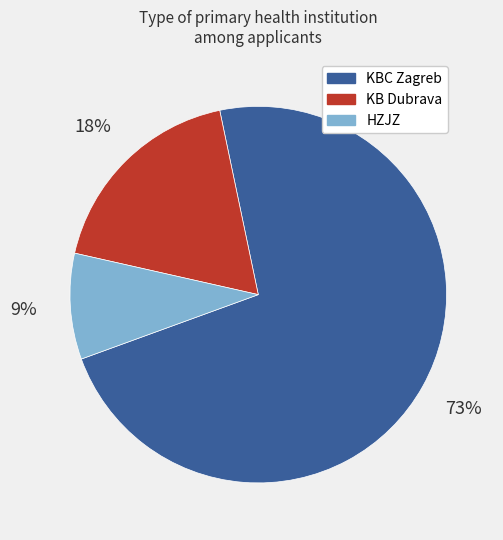

To the nearest percent, what is the difference between the HZJZ and KB Dubrava slice percentages?

9%